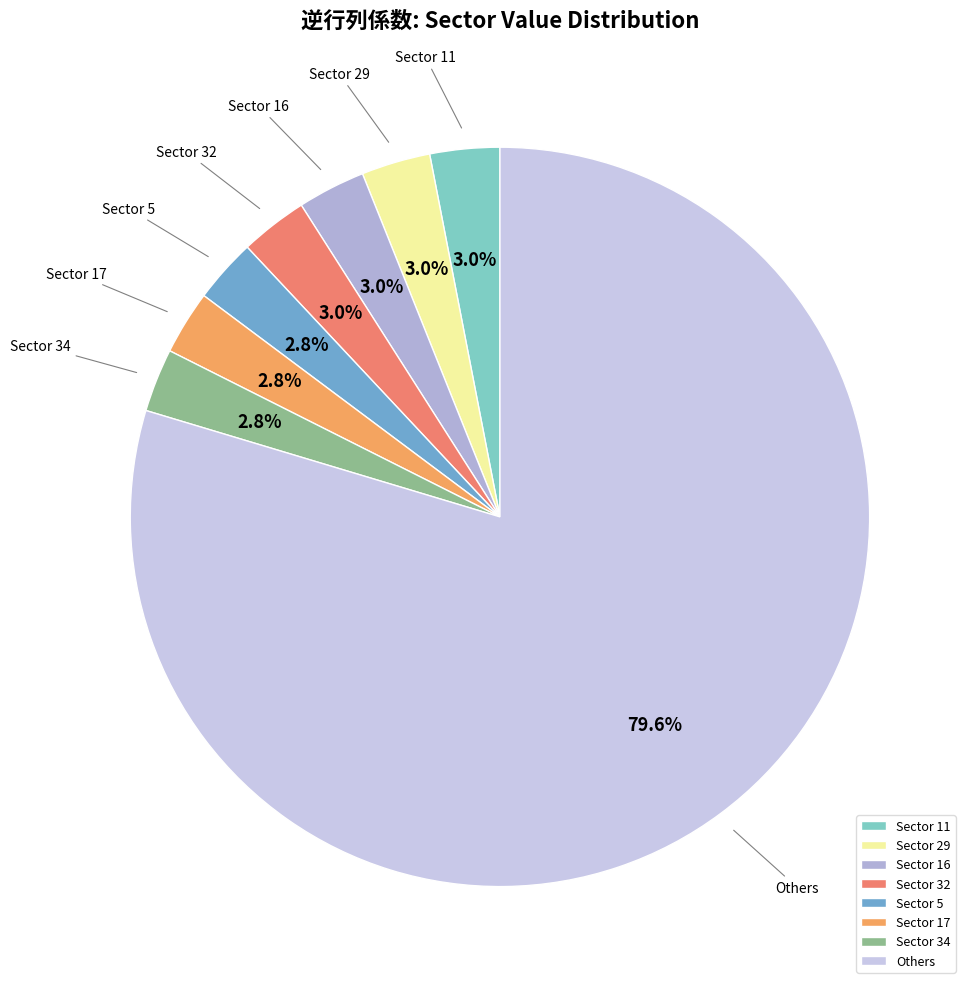

Combined, what portion of the pie is Sector 17 and Others?

82.4%